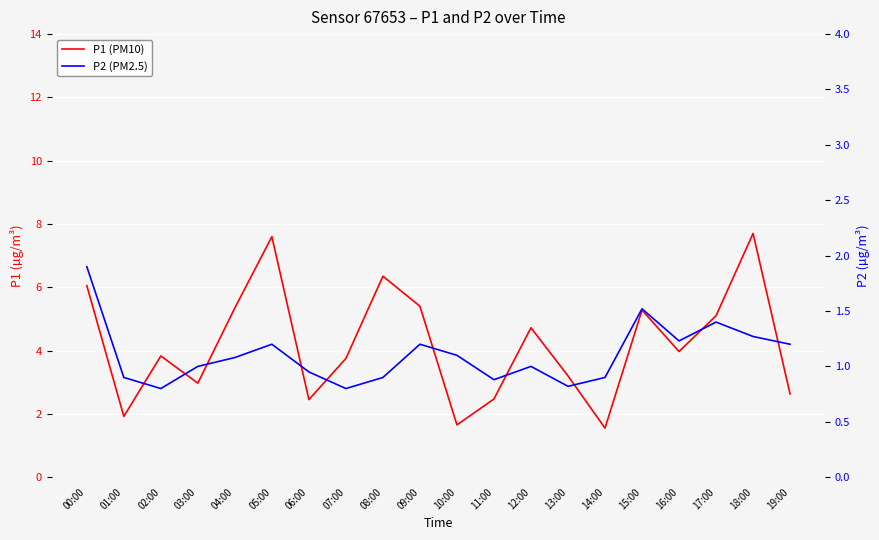

Where is the first local maximum for P2 (PM2.5)?

05:00